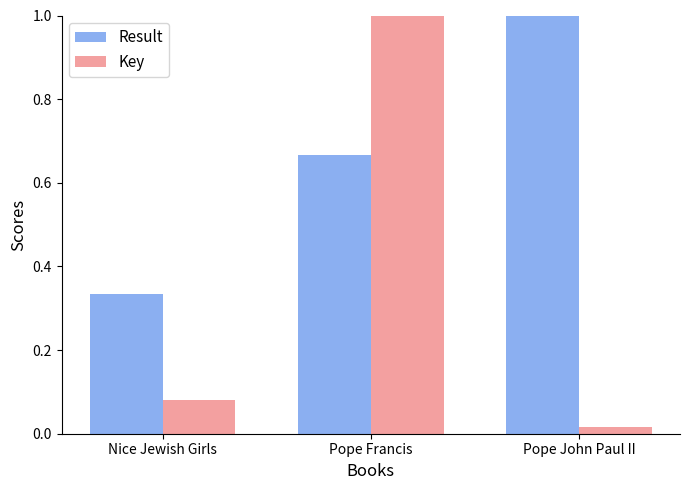

Which series changed the most between Pope Francis and Pope John Paul II?

Key